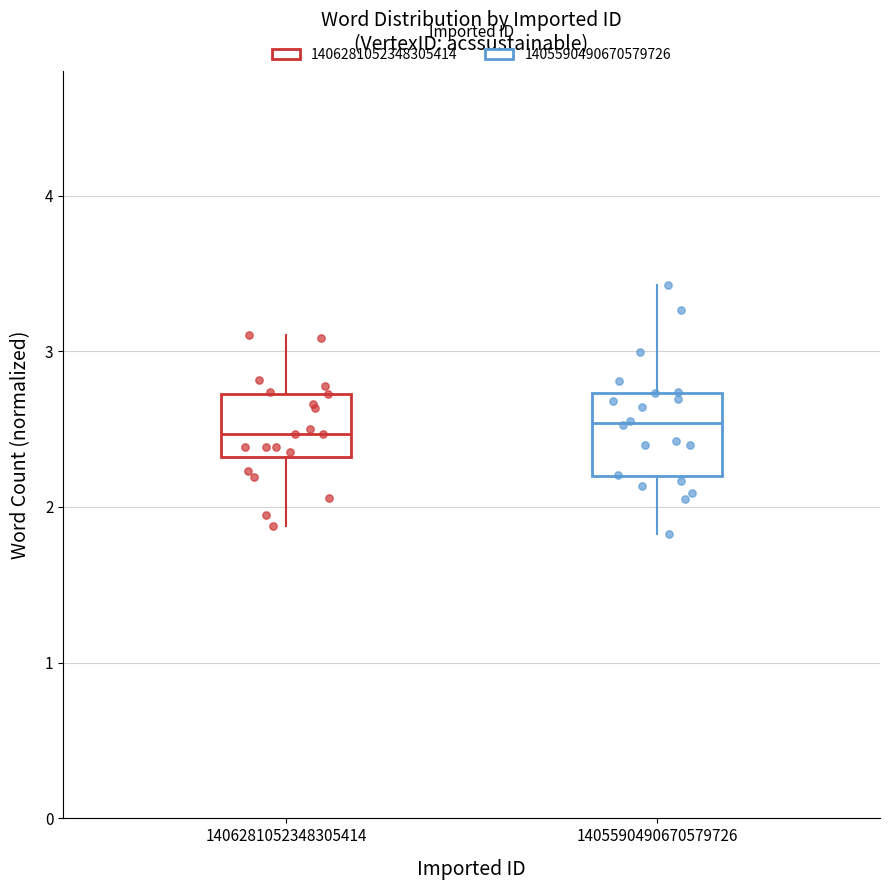

Where does the upper whisker of the box at x = 1406281052348305414 end on the y-axis? The values are not printed on the chart, so give them approximately, as read against the axis.

3.1